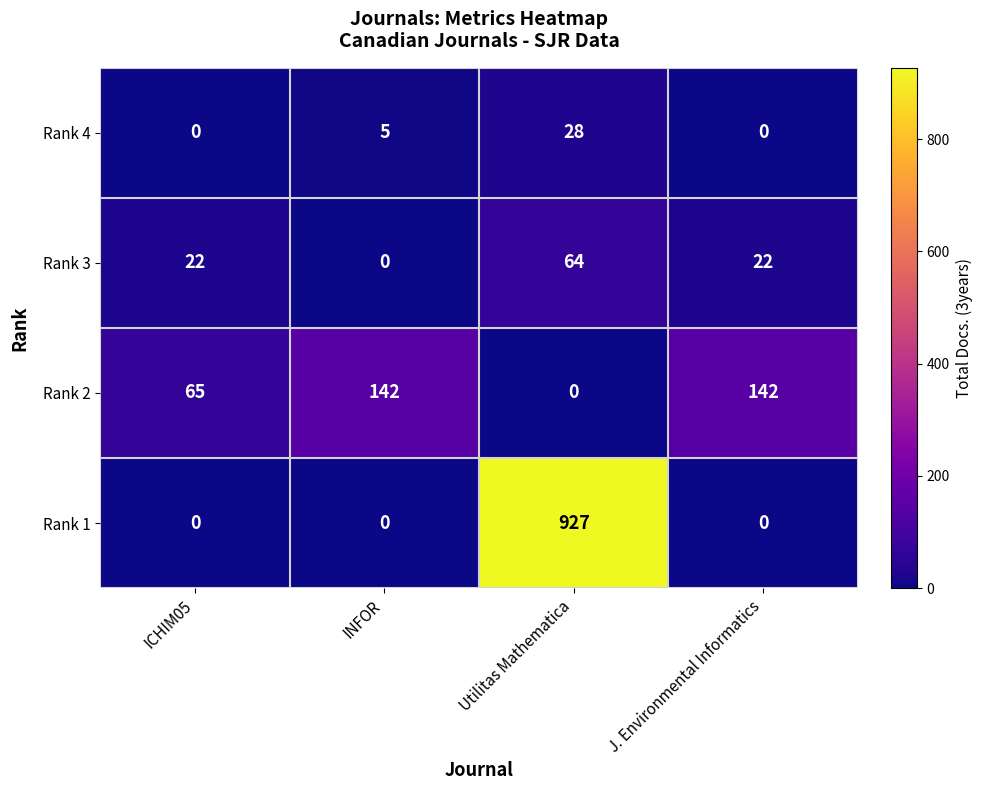

What is the difference between the maximum and minimum values in the Rank 3 series?

64